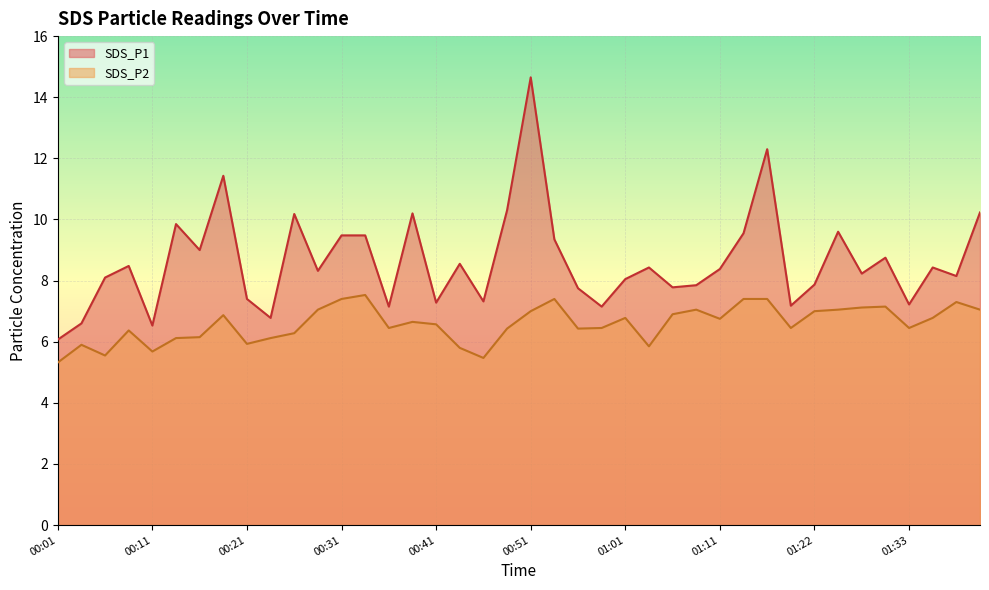

Rank the series by their maximum value, from highest to lowest.

SDS_P1, SDS_P2